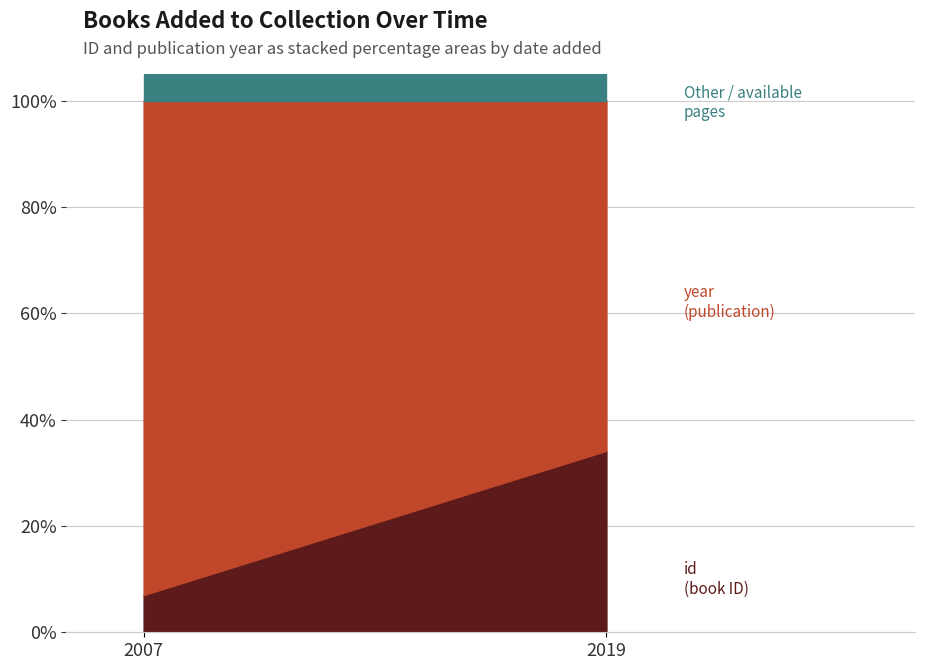

Where is year nearest to the value 1991?

15/9/2007